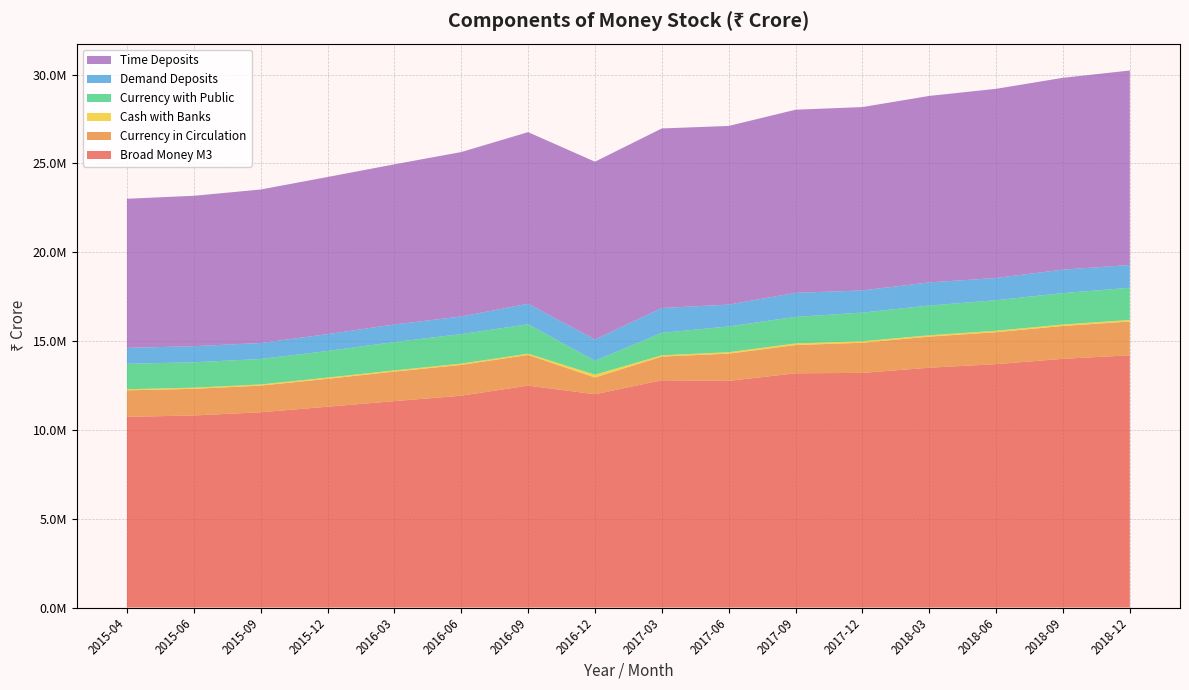

Reading left to right, extract all data points from this chart.

Broad Money M3: 10731908.8	10811167.1	10990292.6	11304485.6	11617615.1	11924041.4	12489993.5	12005779.5	12791939.9	12758459.6	13184329.9	13208681.4	13500000.0	13700000.0	14000000.0	14200000.0
Currency in Circulation: 1494151.5	1497430.5	1499871.1	1569897.9	1663463.2	1733107.5	1727878.0	943209.1	1335266.5	1532757.0	1588732.1	1697363.8	1750000.0	1800000.0	1850000.0	1900000.0
Cash with Banks: 61987.7	66439.9	65826.4	70150.0	66209.4	71215.4	71400.1	157350.3	71142.2	80104.2	91699.8	80940.9	75000.0	78000.0	82000.0	85000.0
Currency with Public: 1432163.8	1430990.6	1434044.7	1499747.9	1597253.9	1661892.1	1656477.9	785858.8	1264124.3	1452652.8	1497032.3	1616422.9	1675000.0	1722000.0	1768000.0	1815000.0
Demand Deposits: 894626.8	904844.9	899513.6	944061.8	989833.8	990150.4	1153471.4	1193453.8	1396741.4	1228176.1	1350314.5	1247010.1	1300000.0	1250000.0	1320000.0	1280000.0
Time Deposits: 8395895.1	8466283.7	8641226.3	8846331.9	9015076.8	9258744.5	9661443.1	10011206.8	10109983.1	10057455.0	10311296.3	10322356.5	10500000.0	10650000.0	10800000.0	10950000.0